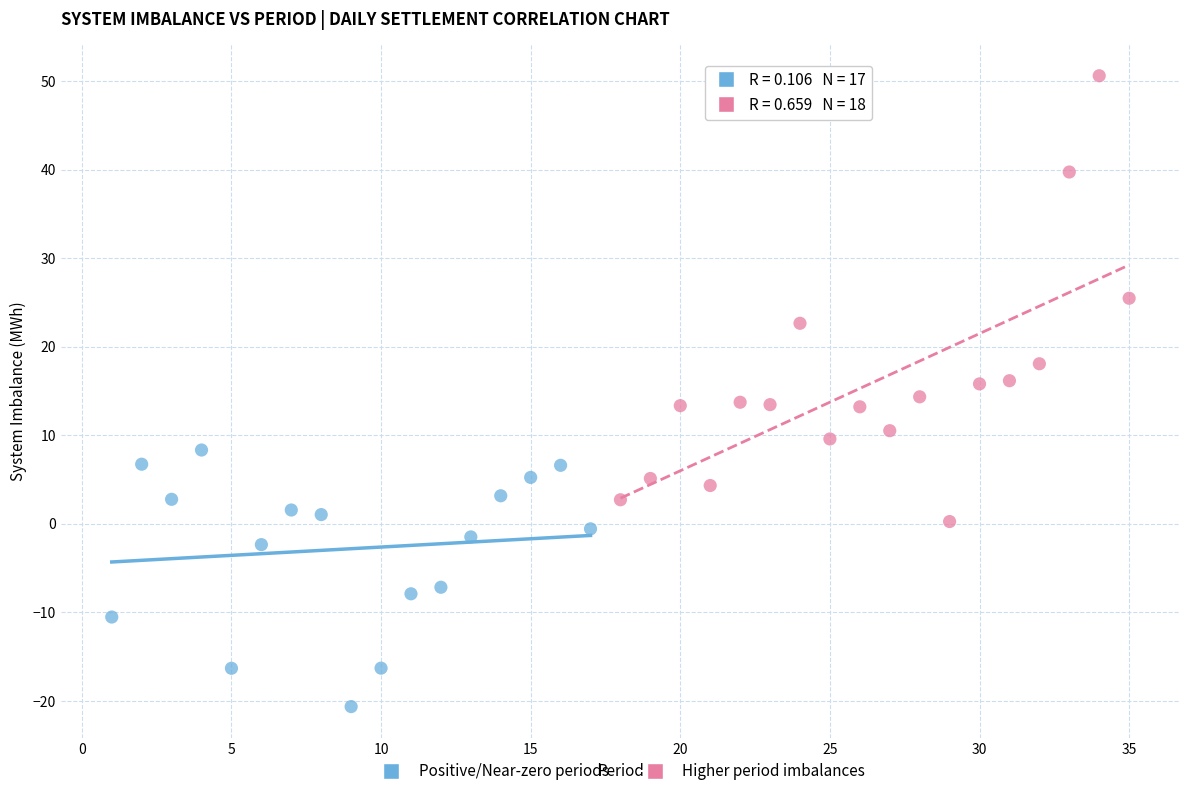

Which series has the largest Y range (max minus min)?

Higher period imbalances